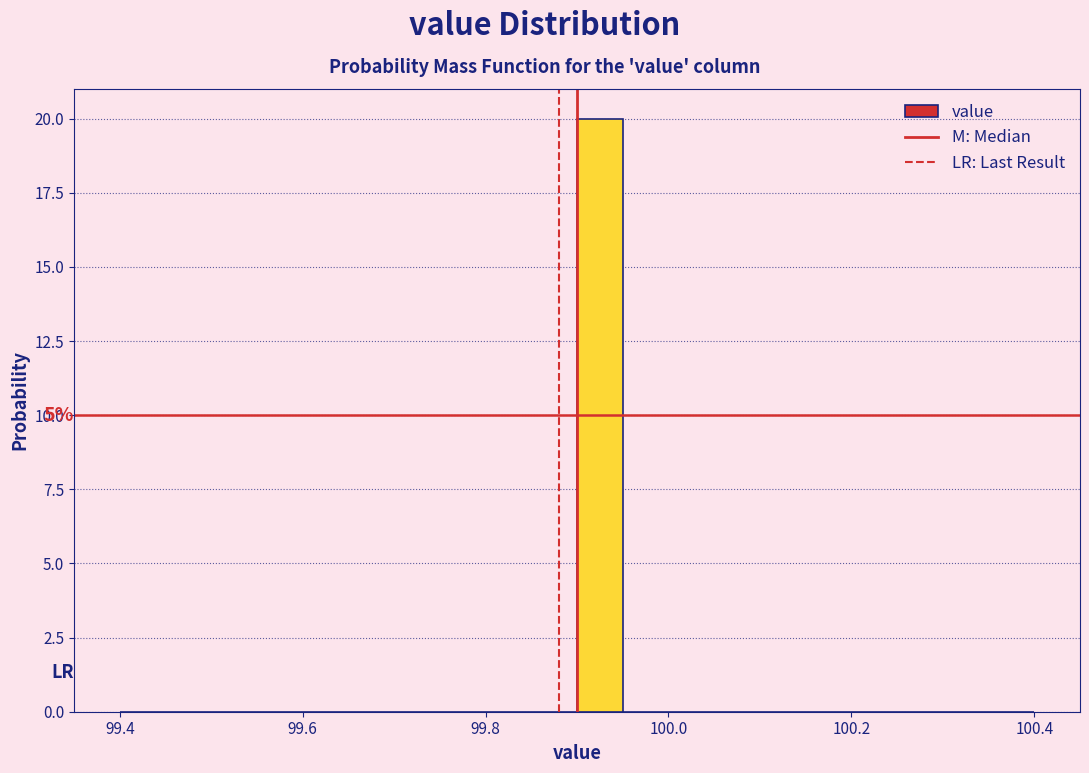

Around what value on the x-axis is the tallest bar? Give the approximate position of its centre, as read against the axis.

99.92